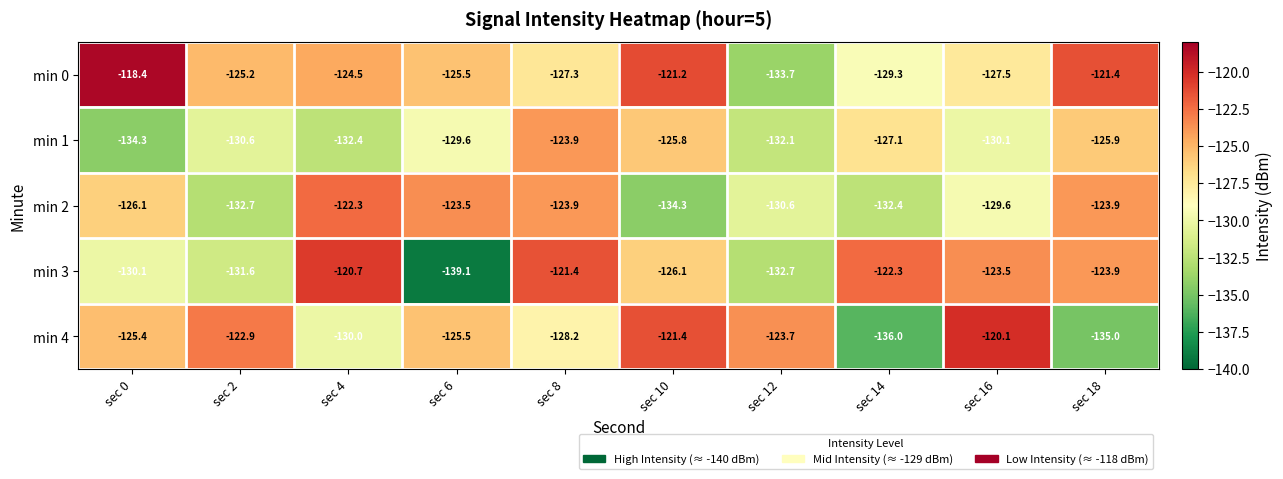

What is the spread (max minus min) of values at sec 16?

10.0